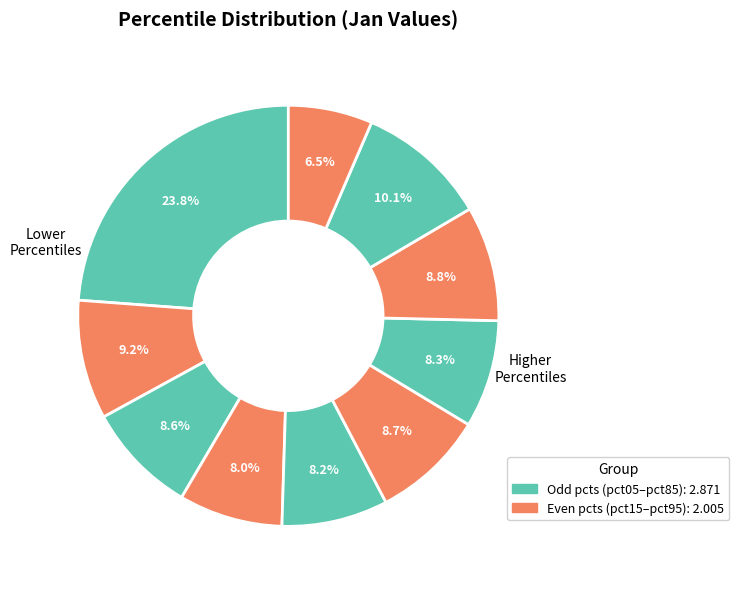

How many segments does this pie chart have?

10